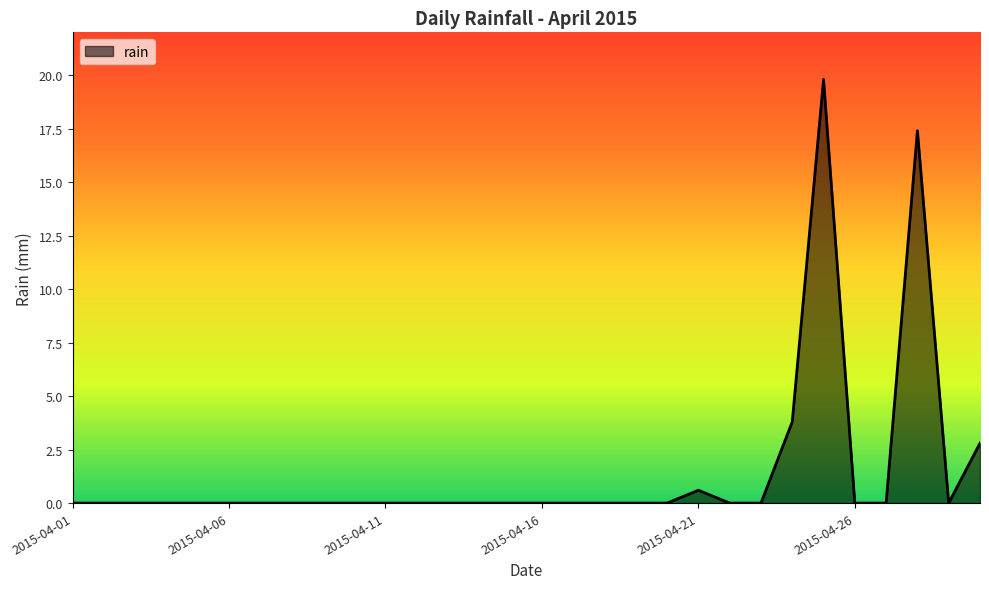

Does the chart have visible grid lines?

No